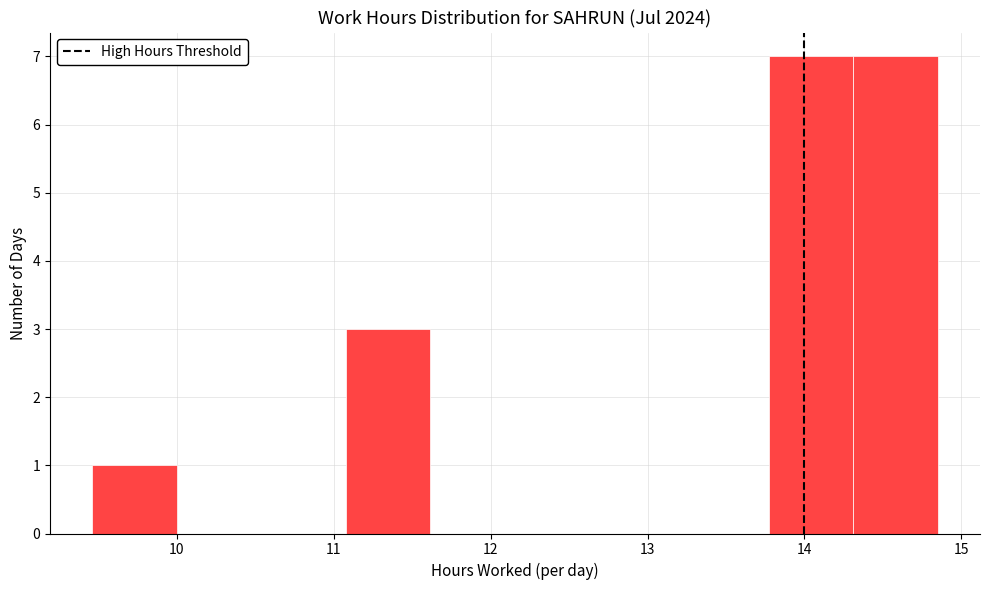

Reading left to right, transcribe this chart: for each bar, give the range it covers on the x-axis and its height. Neither the bar edges nor the heights are printed on the chart, so give them approximately, as read against the axes.

9.5 to 10.0: 1
10.0 to 10.5: 0
10.5 to 11.1: 0
11.1 to 11.6: 3
11.6 to 12.2: 0
12.2 to 12.7: 0
12.7 to 13.2: 0
13.2 to 13.8: 0
13.8 to 14.3: 7
14.3 to 14.9: 7